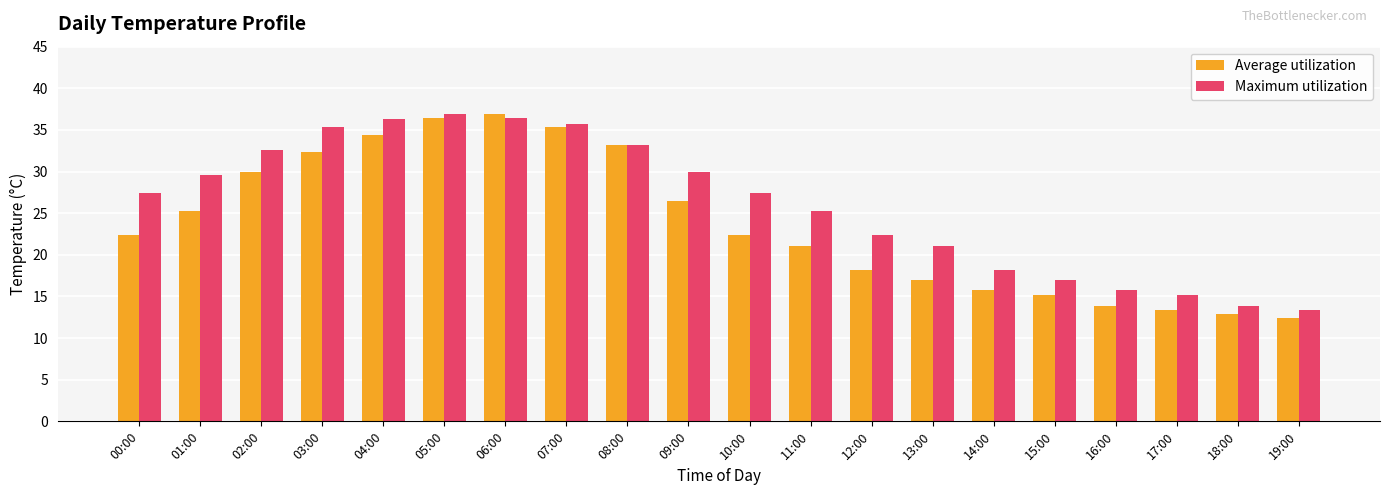

What is the greatest value displayed?

36.9